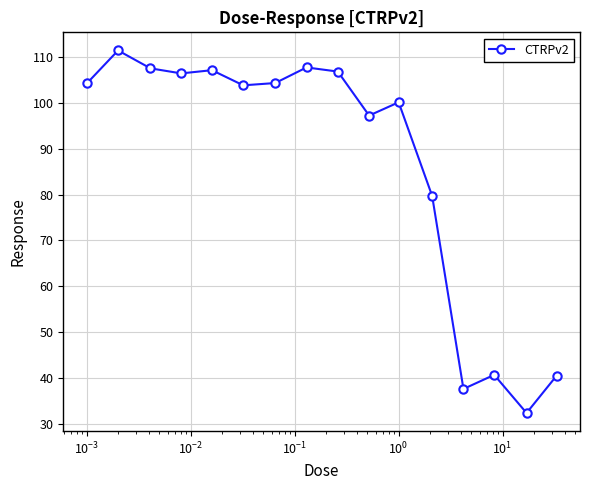

What is the value of the 13th point from the left?

37.6